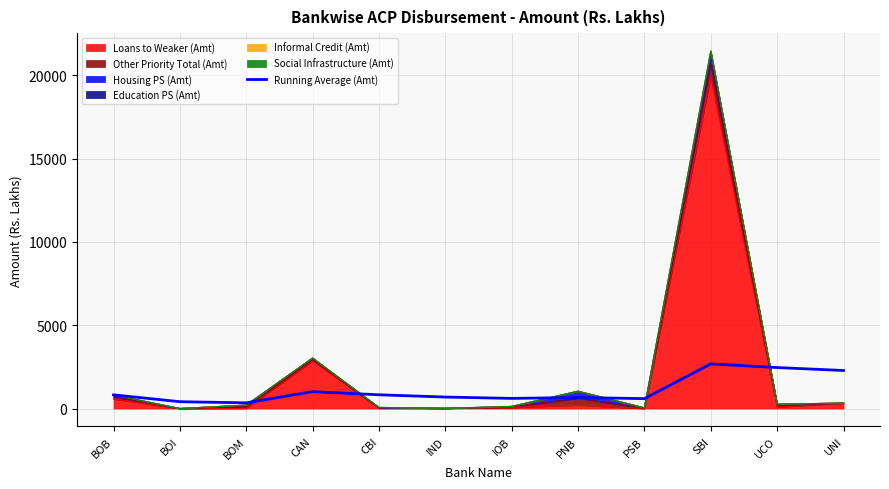

Where is the first local minimum?

BOM